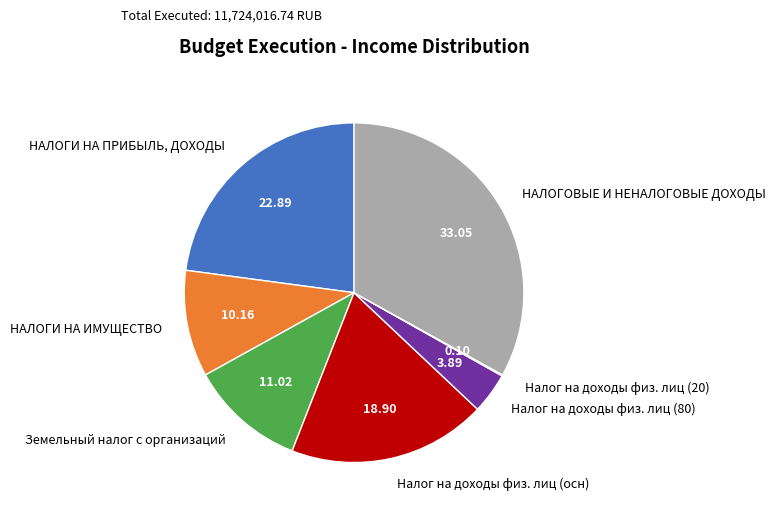

Which category has the biggest portion of the pie?

НАЛОГОВЫЕ И НЕНАЛОГОВЫЕ ДОХОДЫ